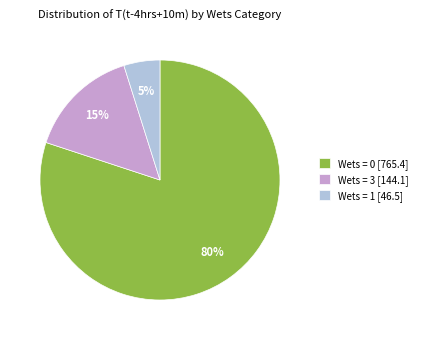

What percentage is the Wets = 3 [144.1] slice, to the nearest percent?

15%